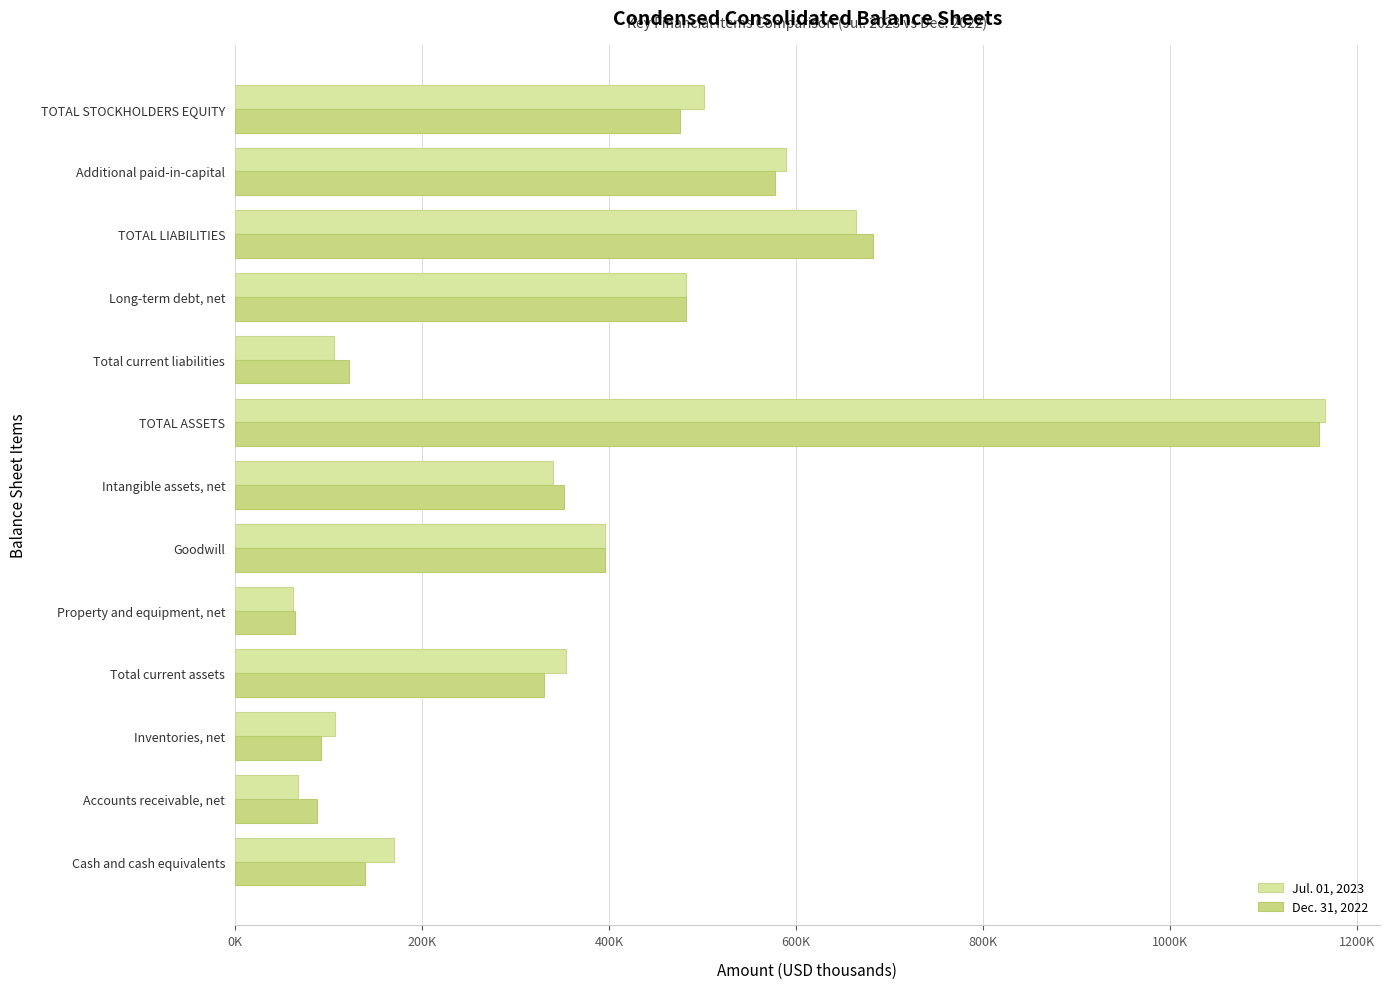

What position from the left is Accounts receivable, net?

2